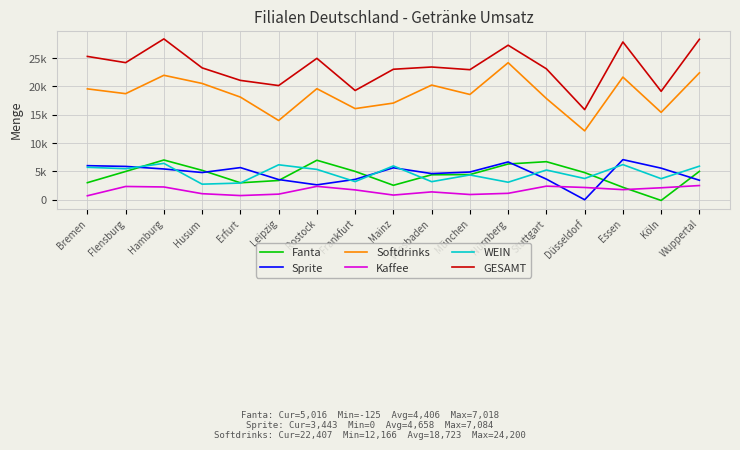

True or false: GESAMT and Softdrinks intersect in this chart.

False